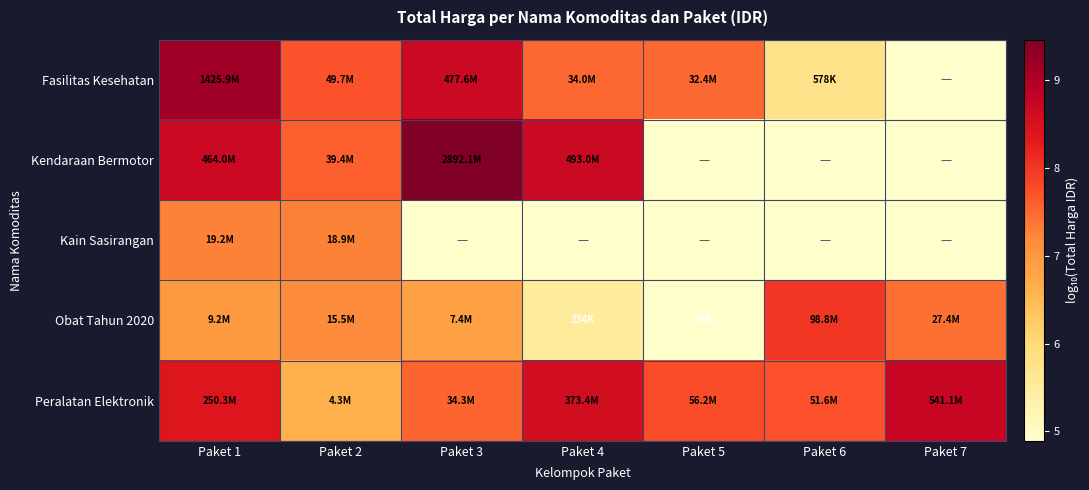

Rank the series by their maximum value, from highest to lowest.

Kendaraan Bermotor, Fasilitas Kesehatan, Peralatan Elektronik, Obat Tahun 2020, Kain Sasirangan